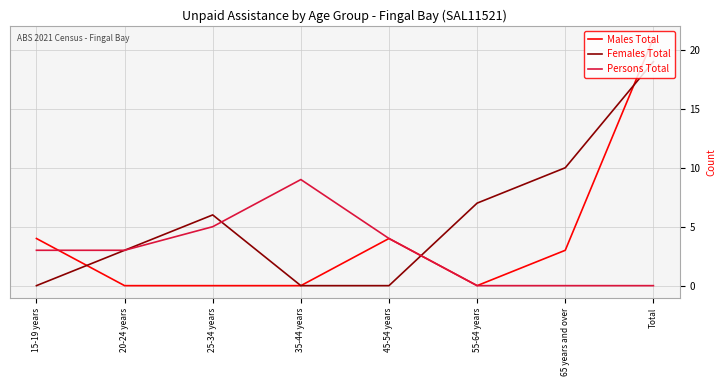

List the series in order of their overall mean, highest first.

Females Total, Males Total, Persons Total